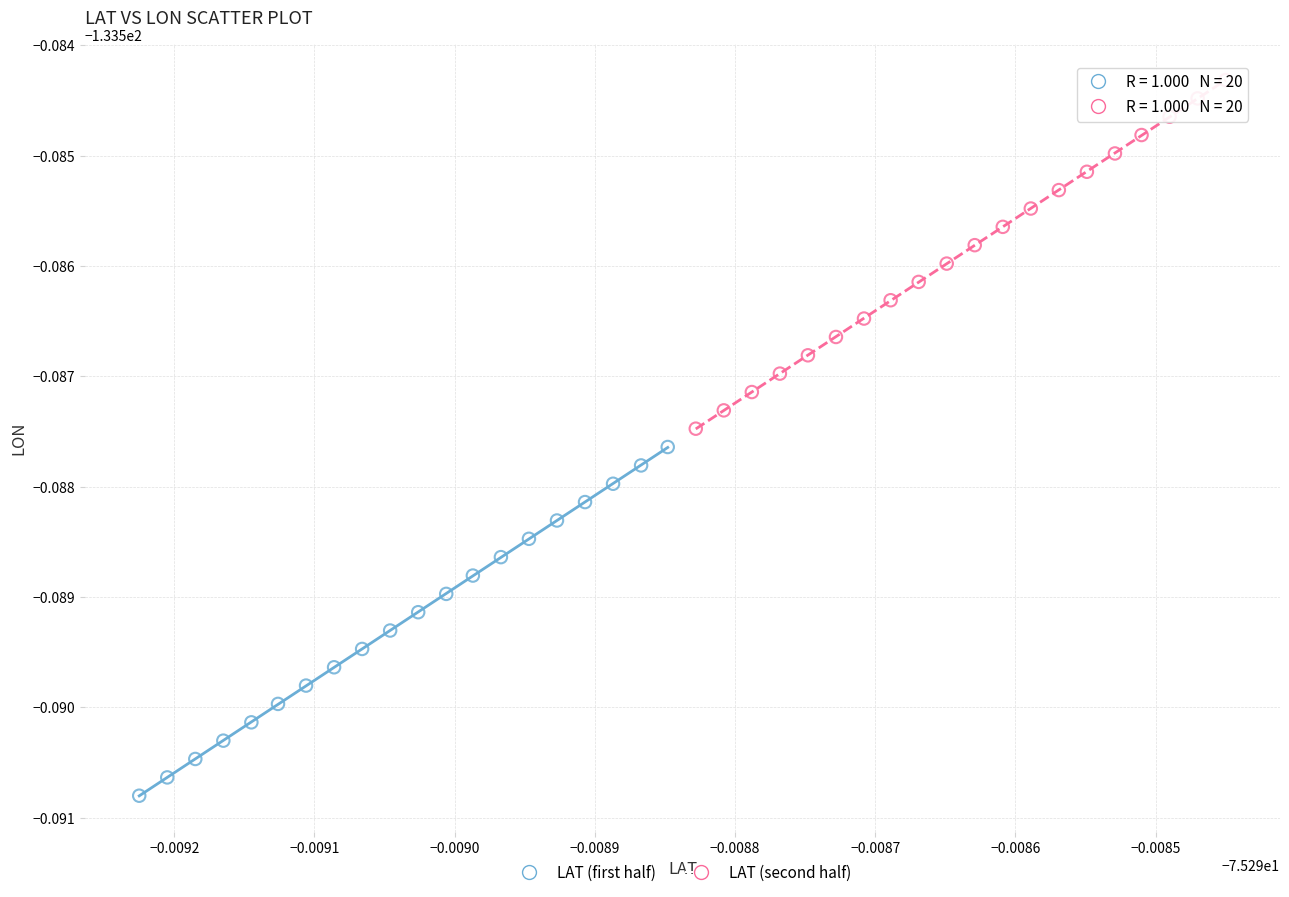

What are all the series names shown in the legend?

LAT (first half), LAT (second half)